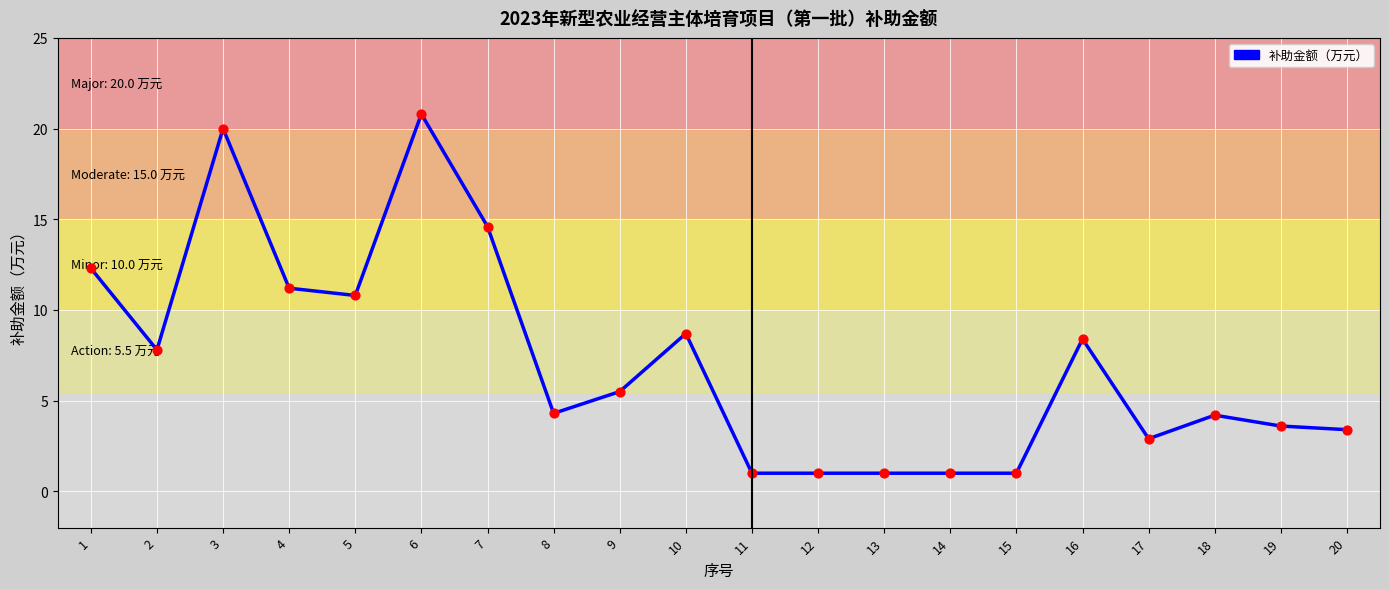

Approximately how many times larger is the value at 15 compared to 9?

0.2